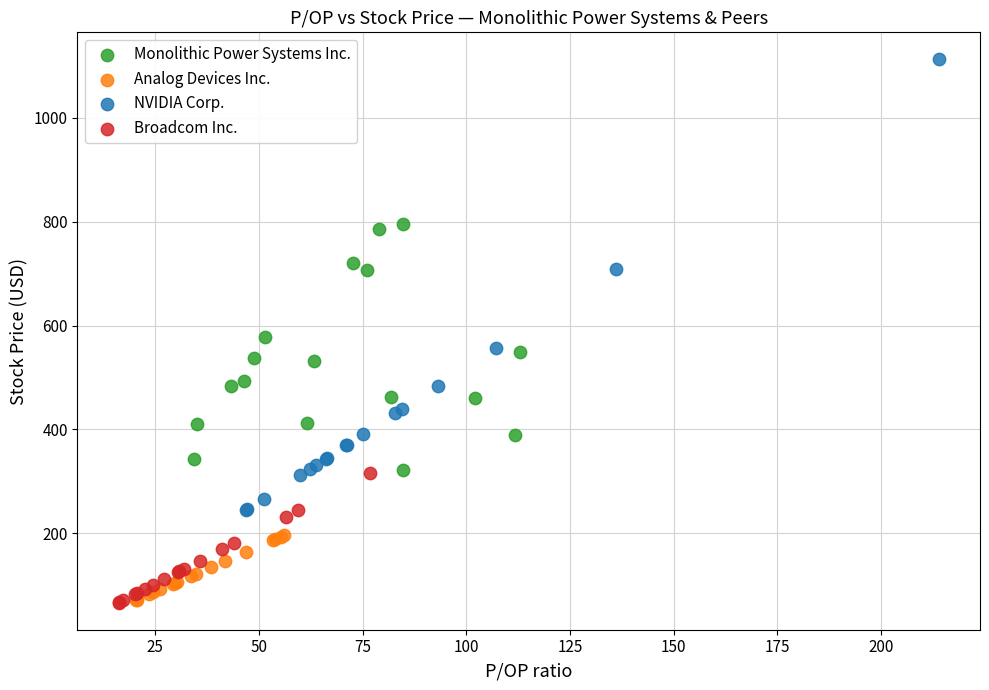

Which series reaches the maximum Y coordinate?

NVIDIA Corp.